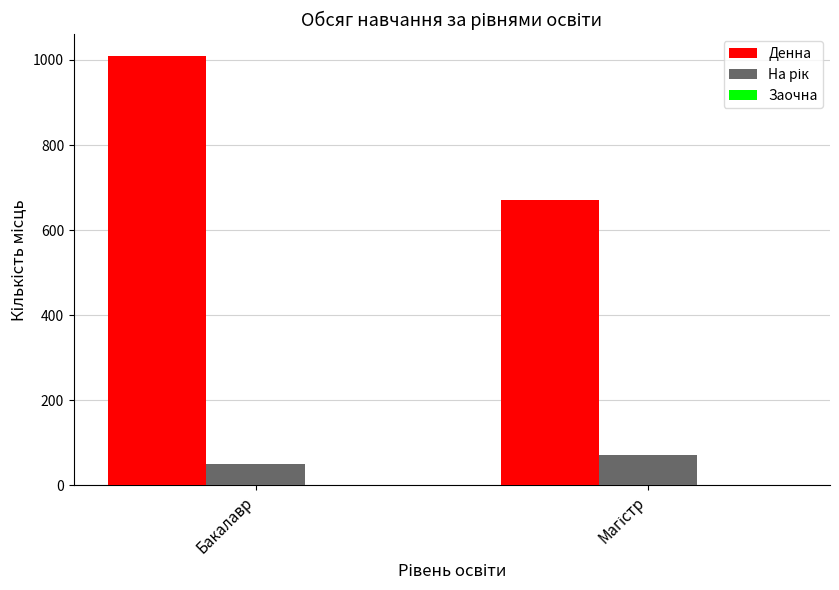

What is the spread (max minus min) of values at Бакалавр?

960